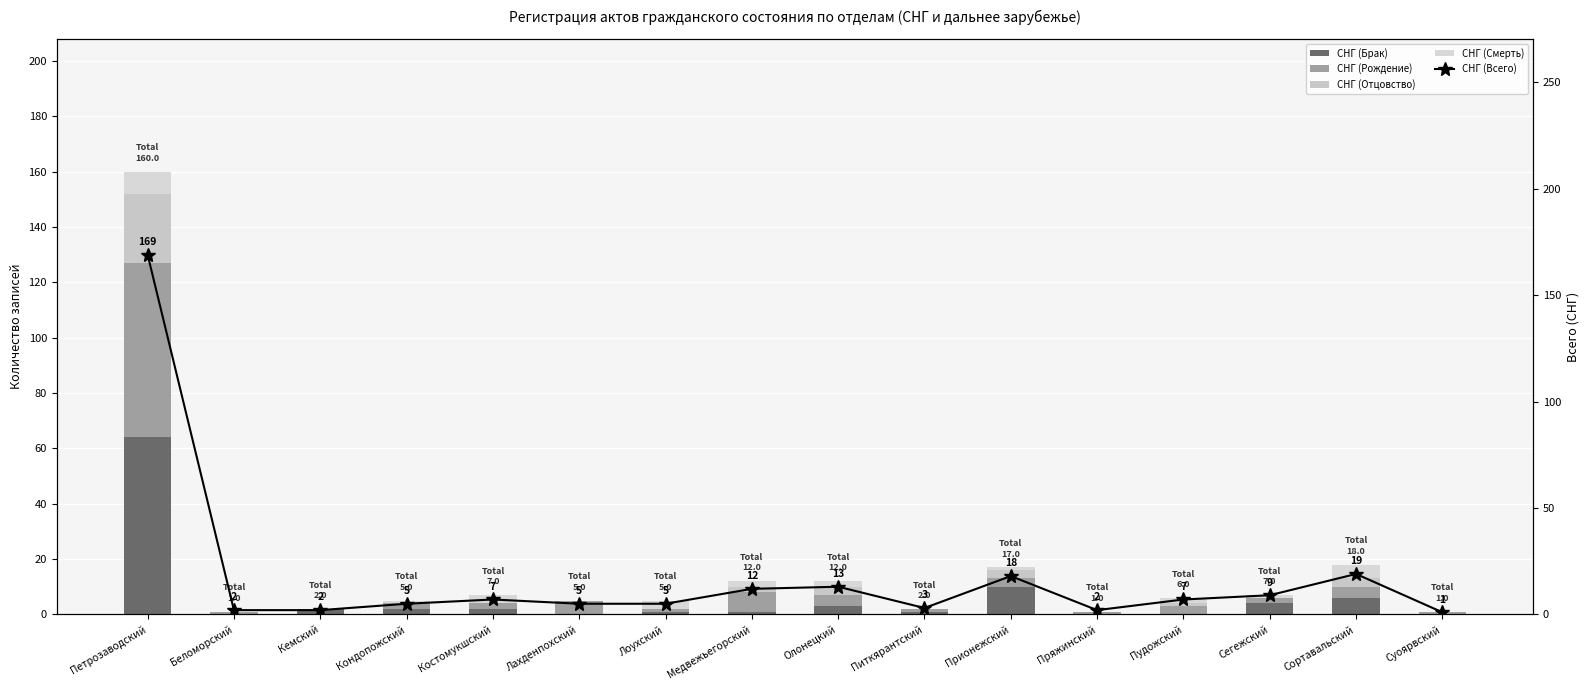

What is the spread (max minus min) of values at Питкярантский?

3